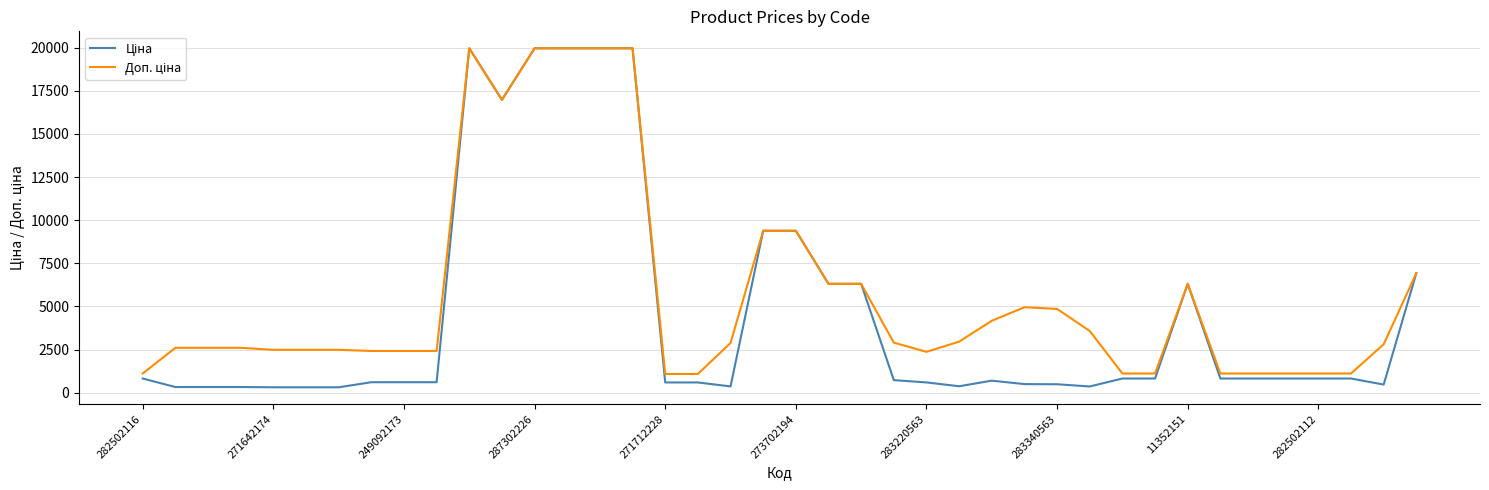

Does the chart display data point markers on the line(s)?

No